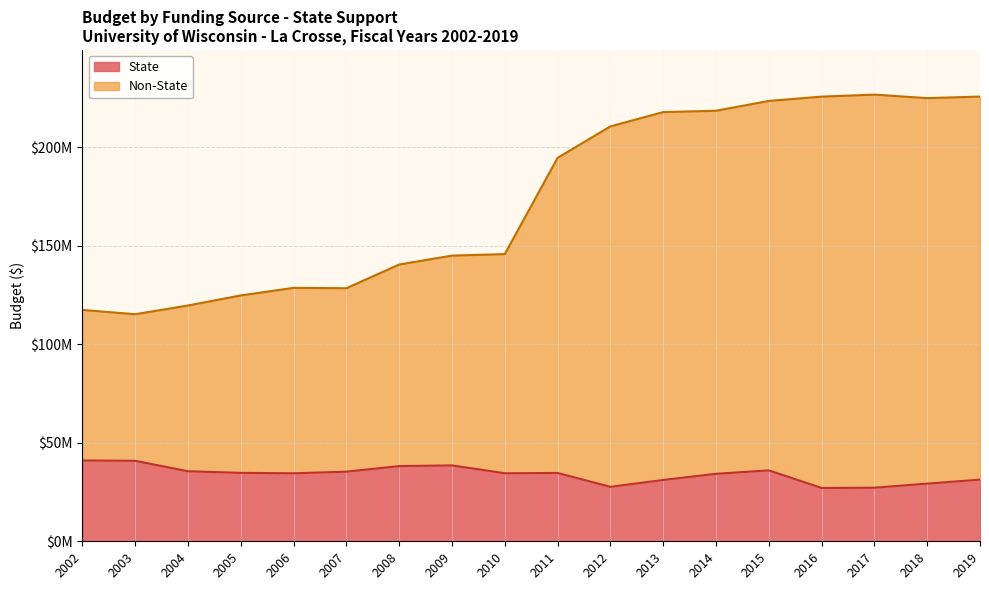

What is the value of the State point at the 13th from the left?

34253076